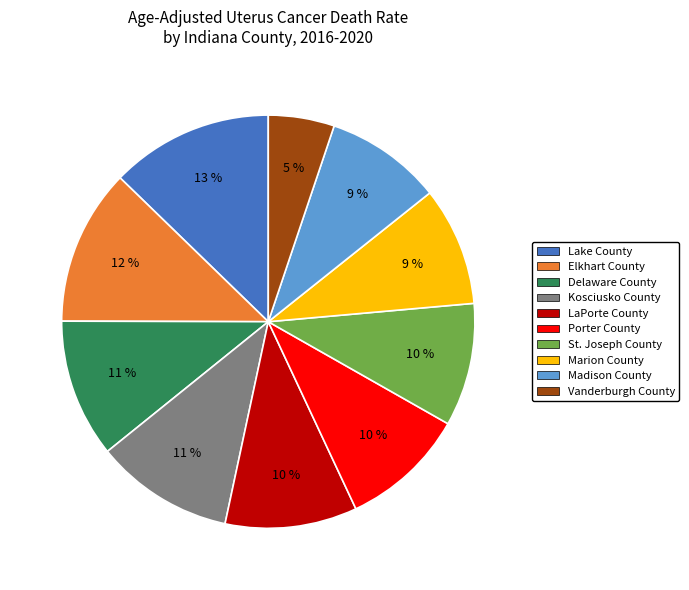

True or false: Marion County accounts for 22% of the total.

False